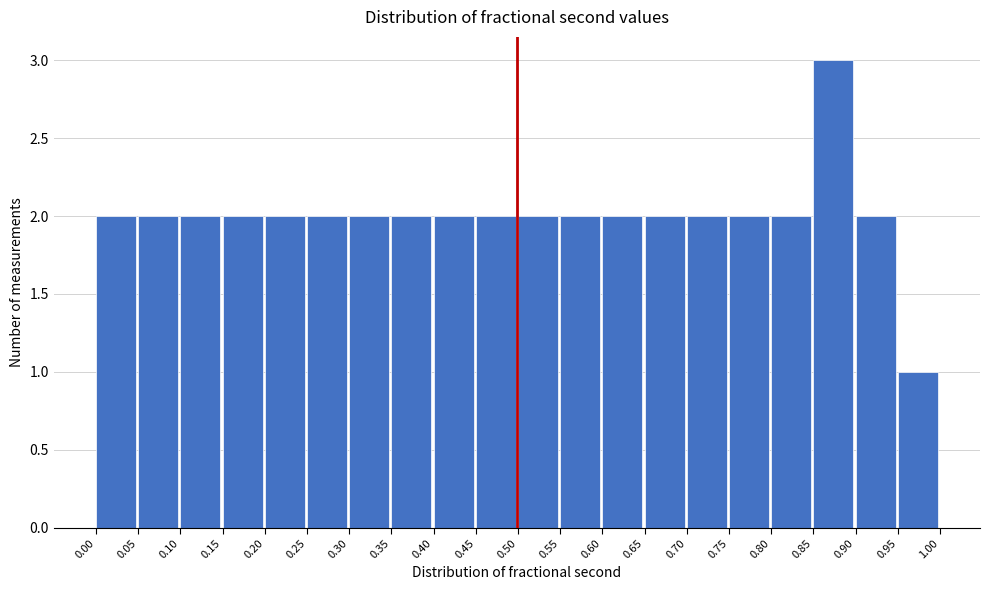

How tall is the bar that spans 0.25 to 0.30 on the x-axis? The values are not printed on the chart, so give them approximately, as read against the axis.

2